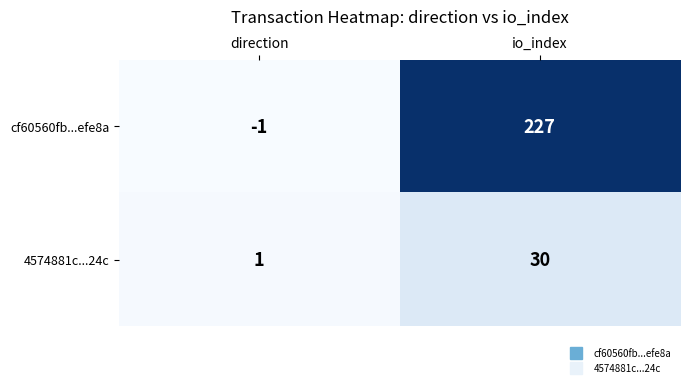

What is the difference between the highest and lowest values at io_index?

197